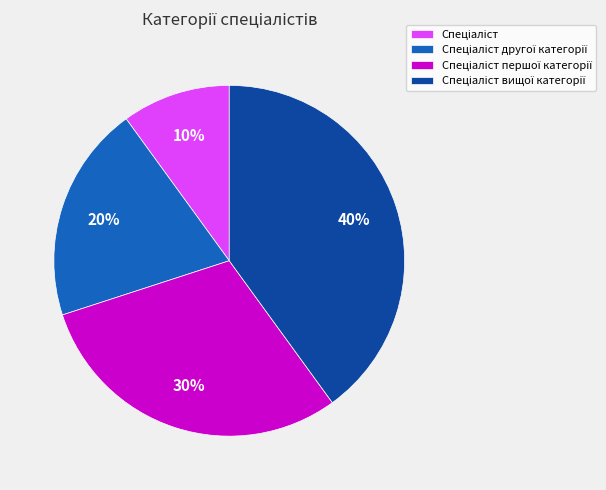

Is there a majority slice in this chart?

No